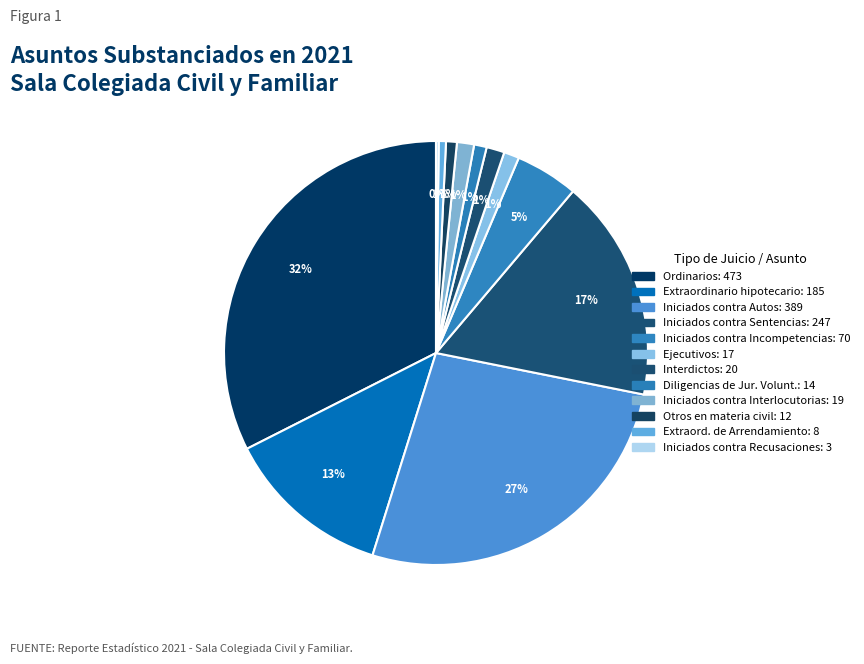

What is the largest slice in the pie chart?

Ordinarios